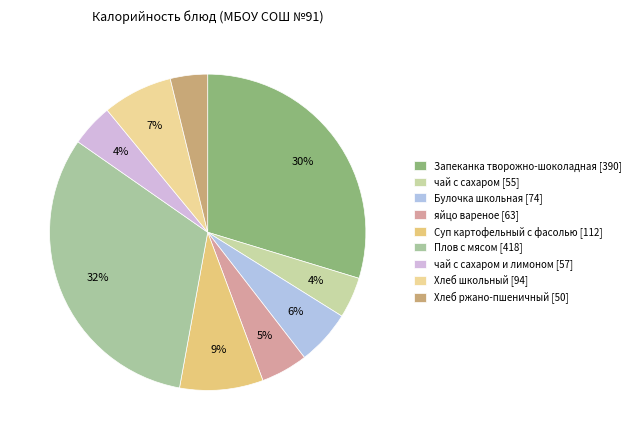

Which category has the smallest portion of the pie?

Хлеб ржано-пшеничный